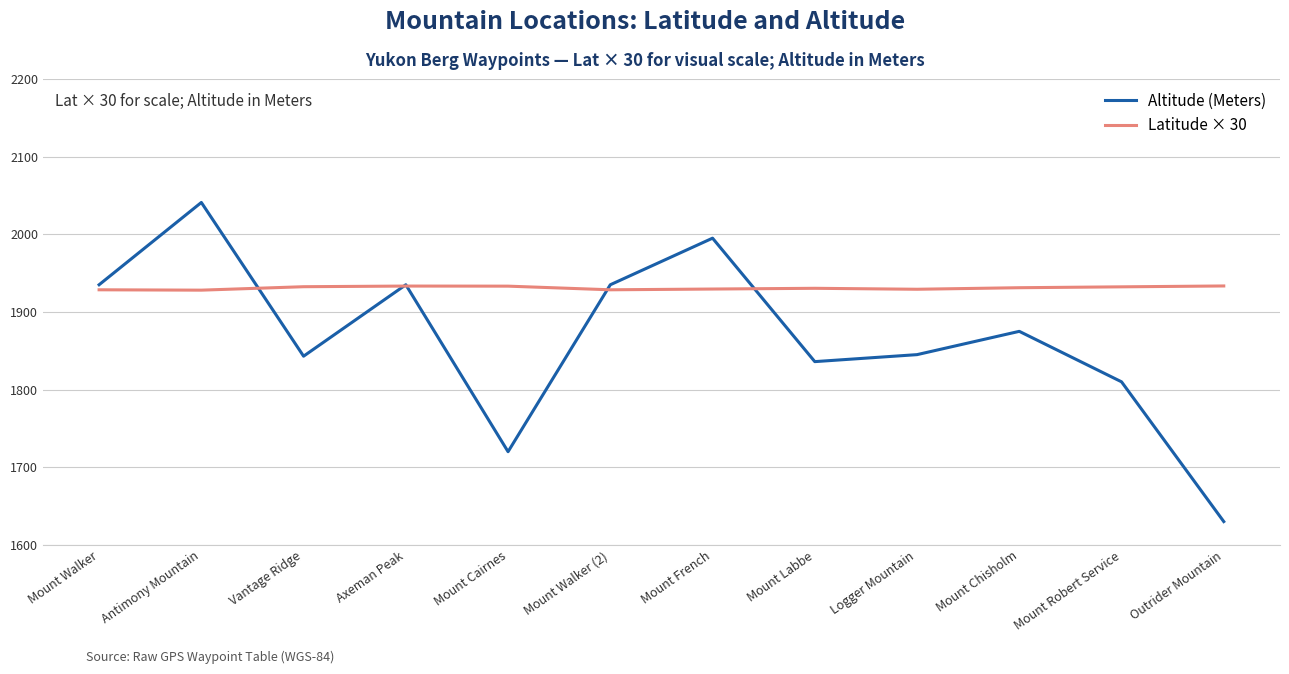

Is it true that Altitude (Meters) equals 2671.5 at Mount Walker?

False